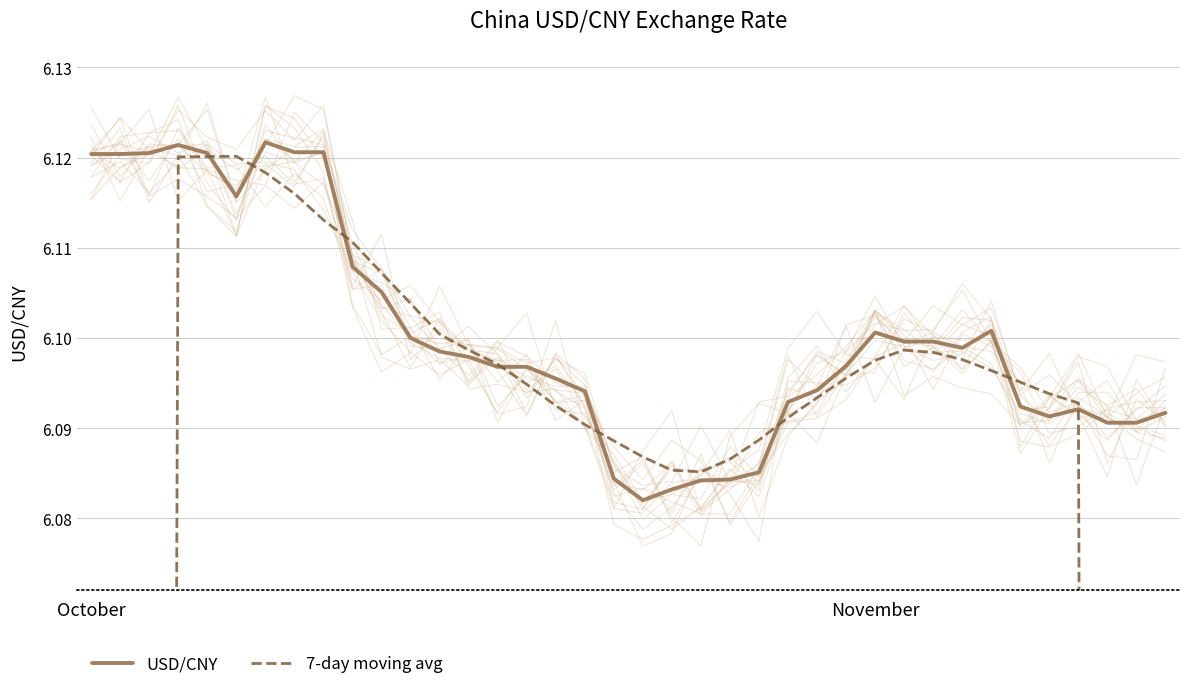

In USD/CNY, how many points are lower than both neighbors (excluding endpoints)?

4